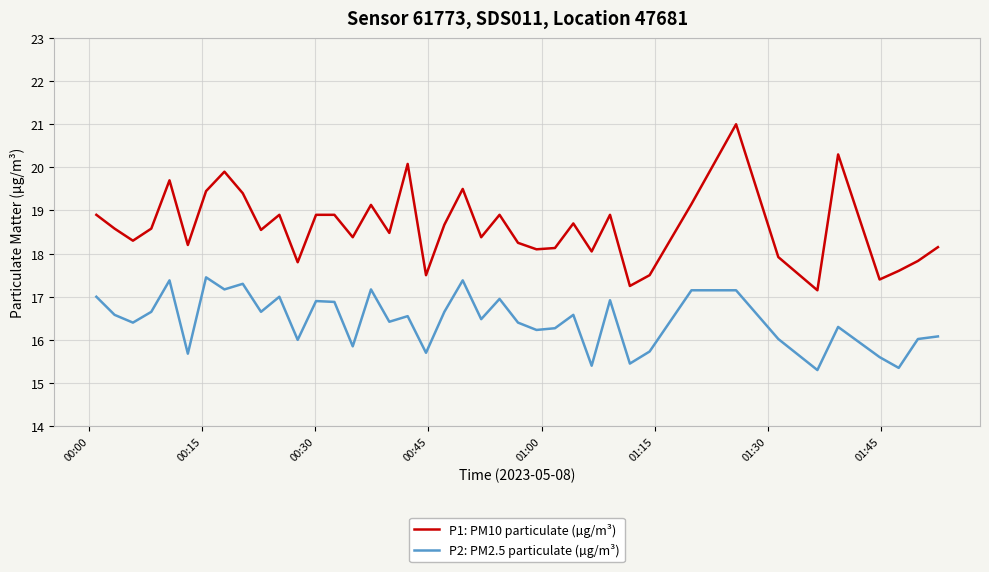

Does the chart have visible grid lines?

Yes